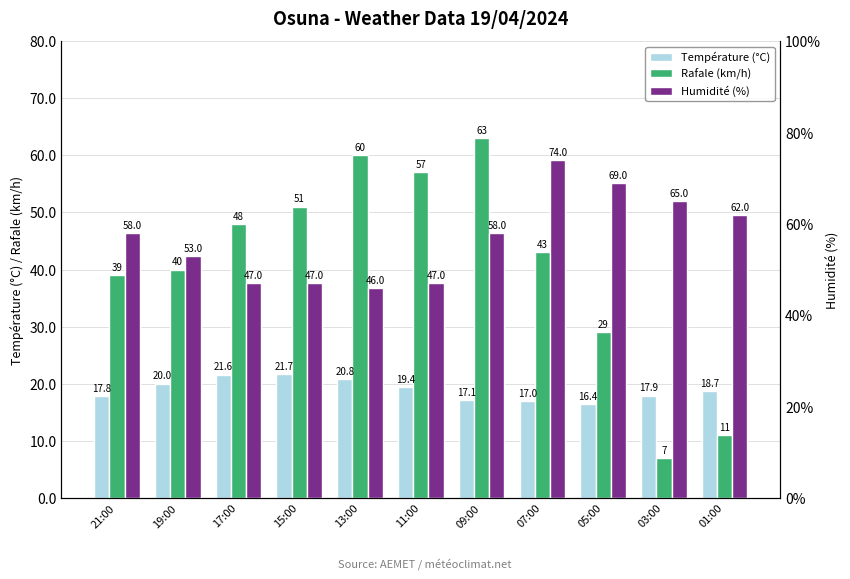

What is the smallest value displayed?

7.0